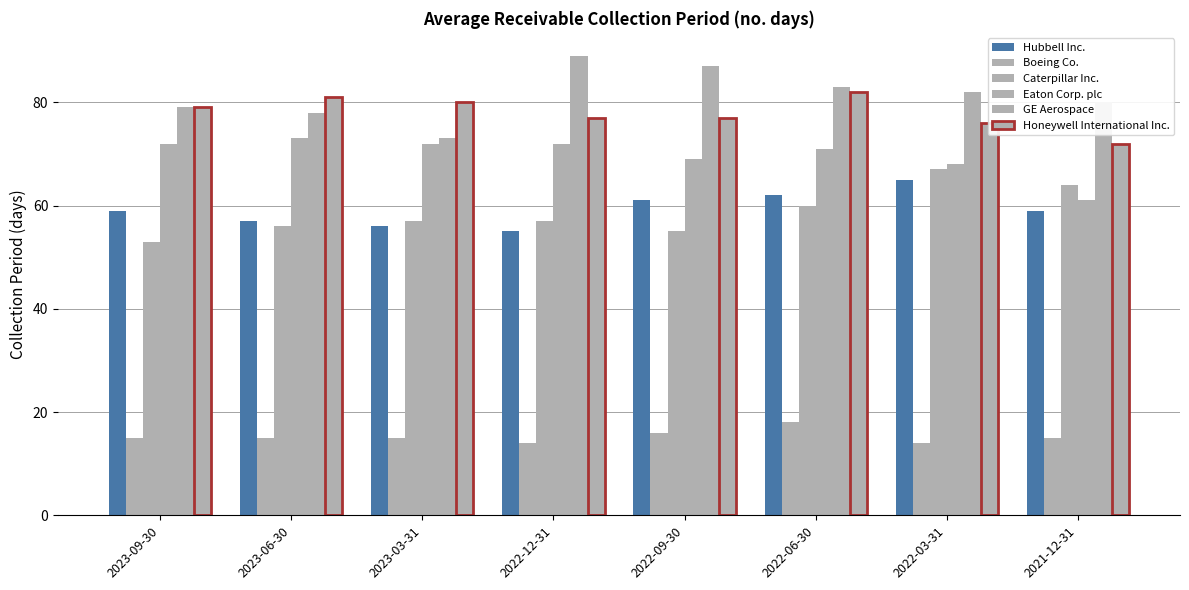

The Boeing Co. series shows 22 at 2022-03-31. True or false?

False